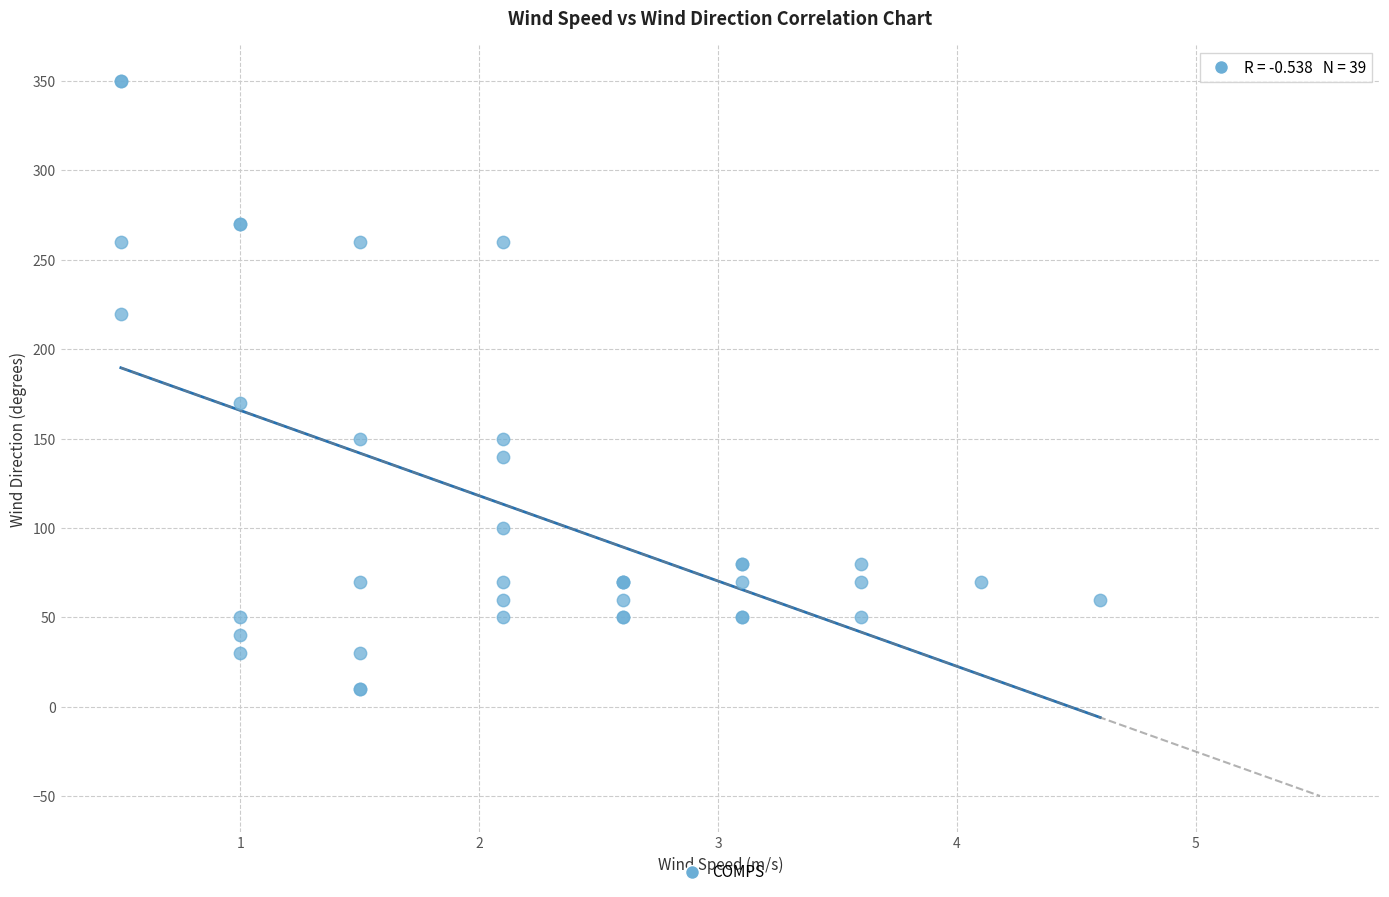

What Y value in the scatter plot is closest to 180?

170